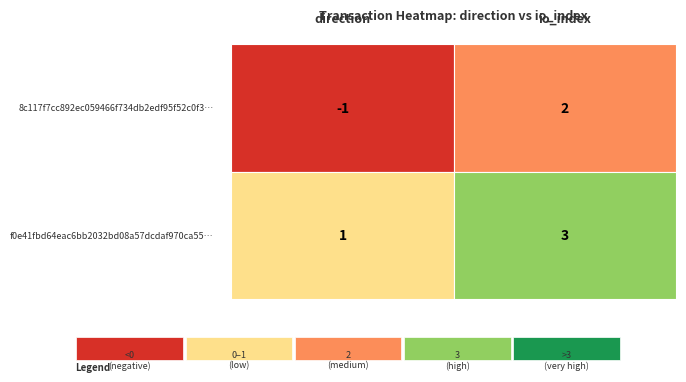

Rank the series at 0 from highest to lowest value.

f0e41fbd64eac6bb2032bd08a57dcdaf970ca55, 8c117f7cc892ec059466f734db2edf95f52c0f3